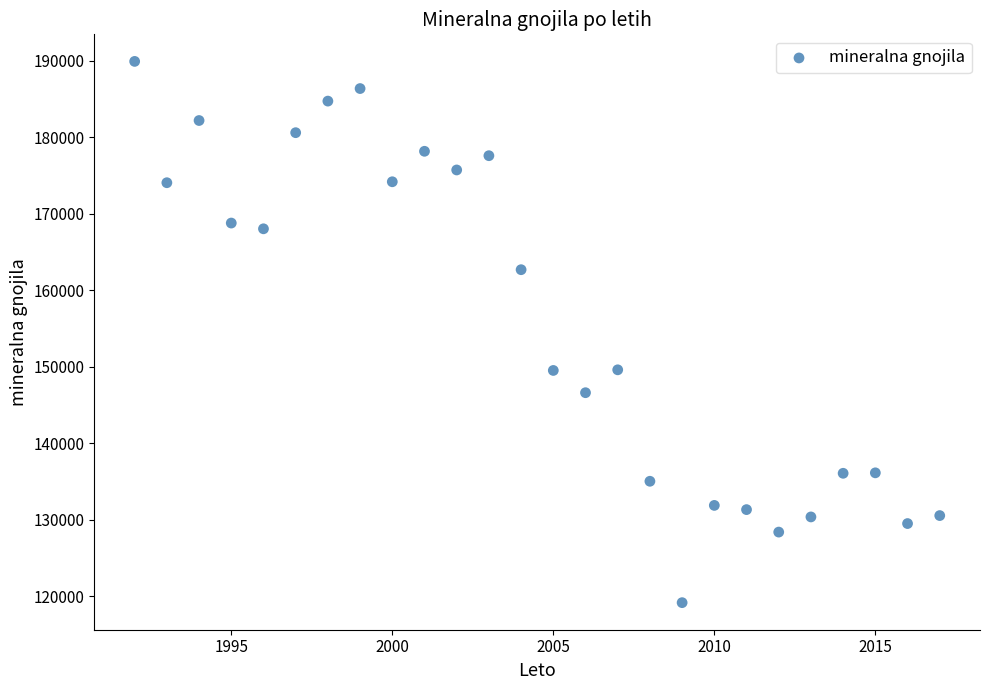

What is the range of X values (max minus min)?

25